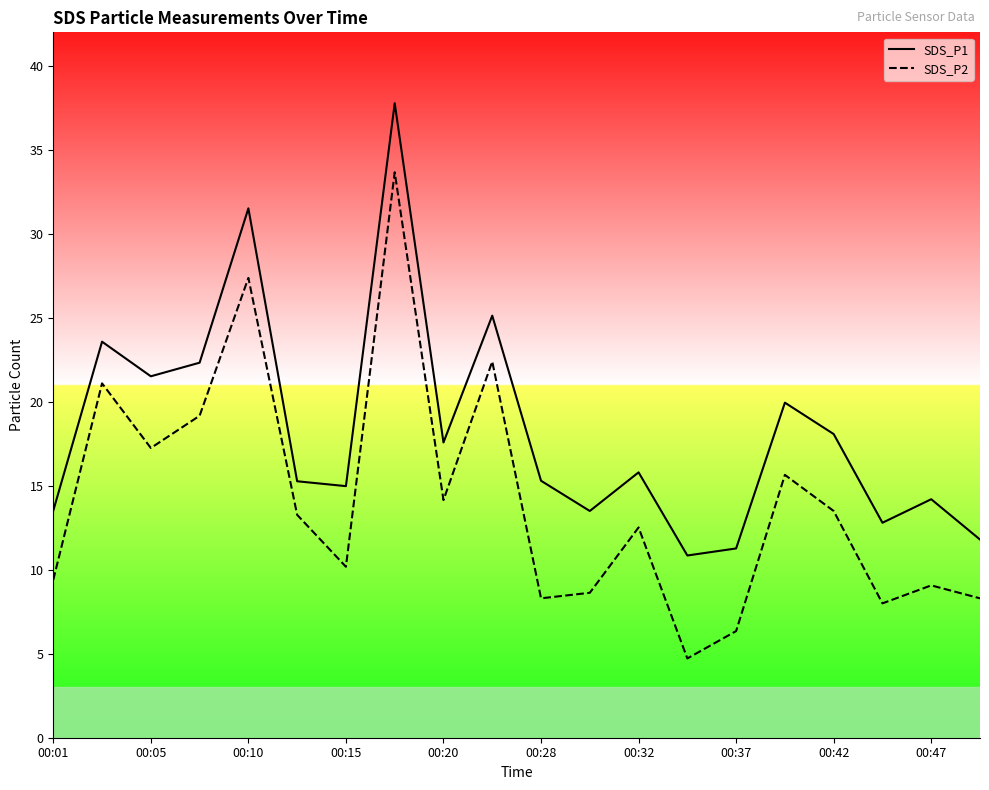

What is the difference between the highest and lowest values at 00:05?

4.3